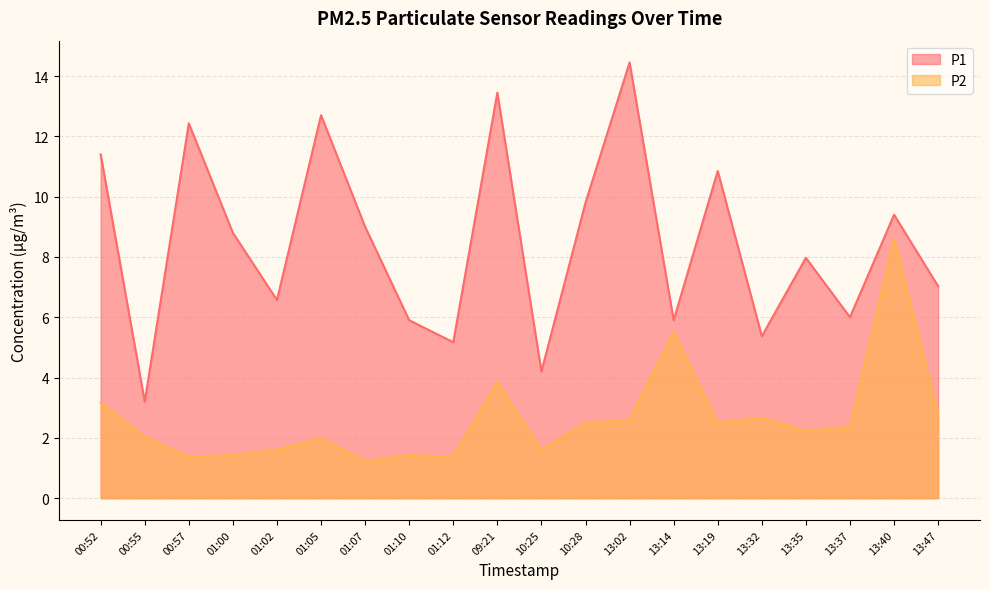

List the labels in order of P1 value, smallest first.

00:55, 10:25, 01:12, 13:32, 01:10, 13:14, 13:37, 01:02, 13:47, 13:35, 01:00, 01:07, 13:40, 10:28, 13:19, 00:52, 00:57, 01:05, 09:21, 13:02